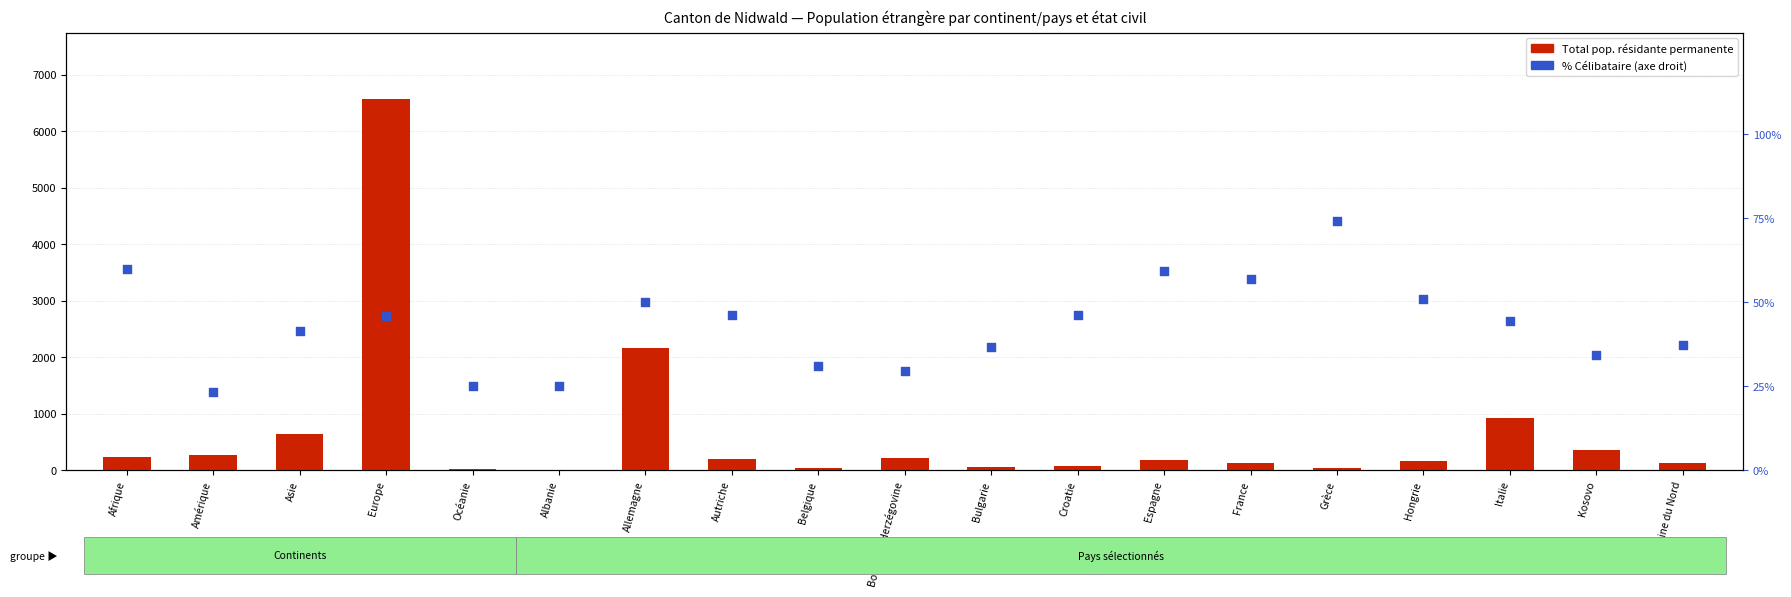

What is the total value across all series at Hongrie?

206.0